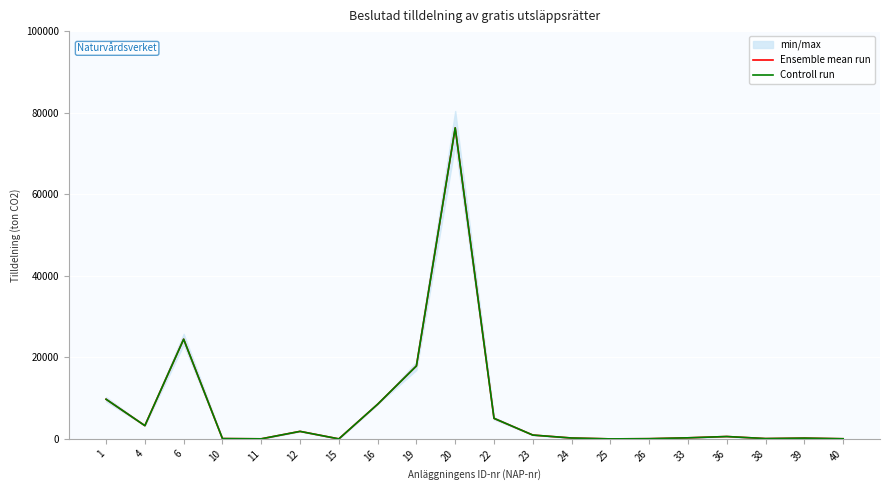

What is the sum of the Ensemble mean run values at 16 and 20?

84783.0